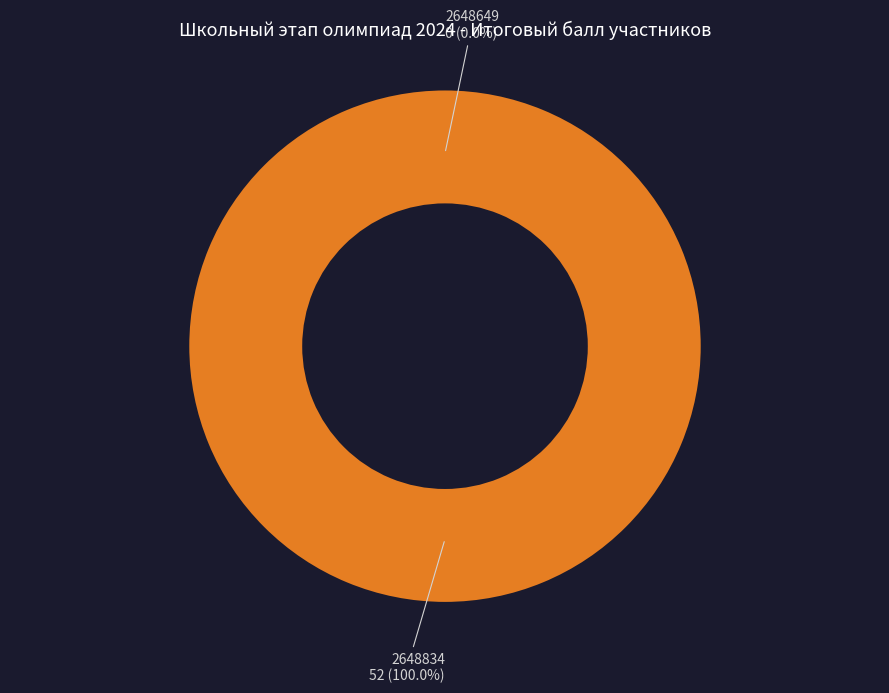

What is the largest slice in the pie chart?

2648834